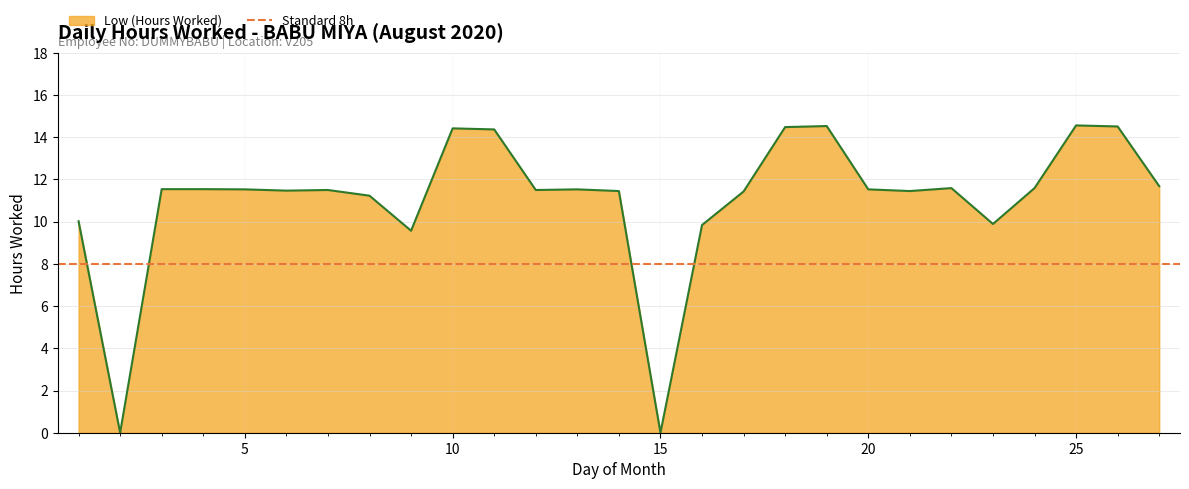

Where is the first local maximum?

7